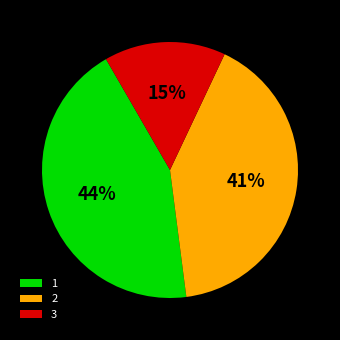

What is the smallest slice in the pie chart?

3